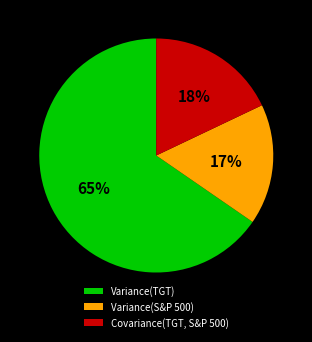

Rank the categories by value from lowest to highest.

Variance(S&P 500), Covariance(TGT, S&P 500), Variance(TGT)